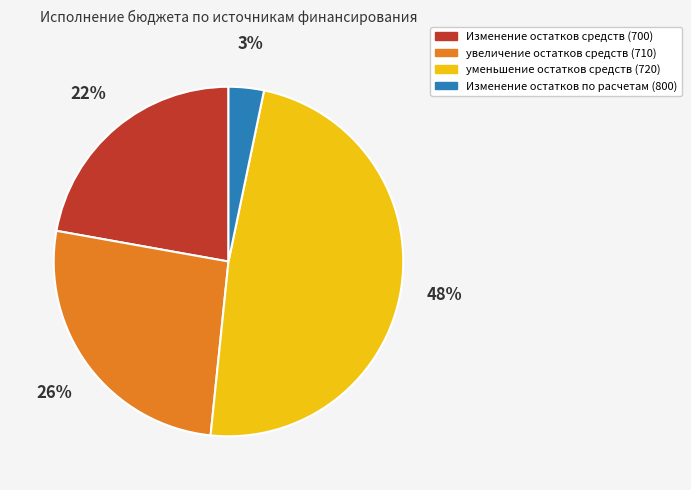

Do уменьшение остатков средств (720) and Изменение остатков средств (700) together represent more than half of the pie?

Yes